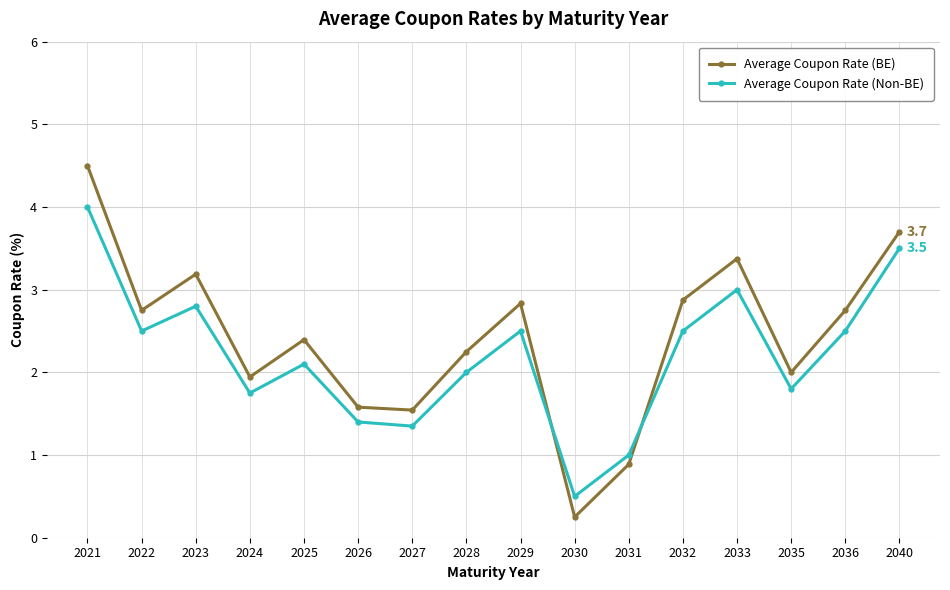

Is the value of Average Coupon Rate (BE) at 2040 greater than the value of Average Coupon Rate (Non-BE) at 2033?

Yes